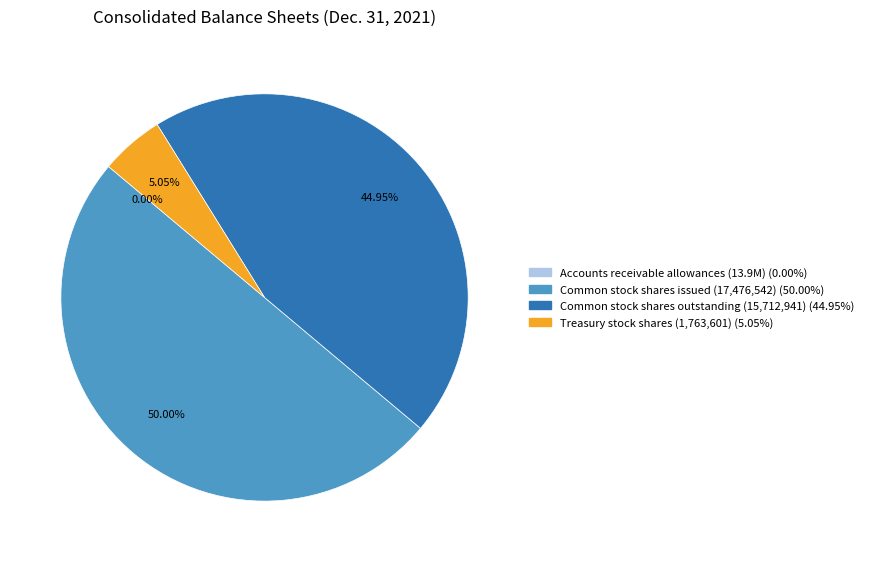

Does Treasury stock shares account for over 50% of the chart?

No